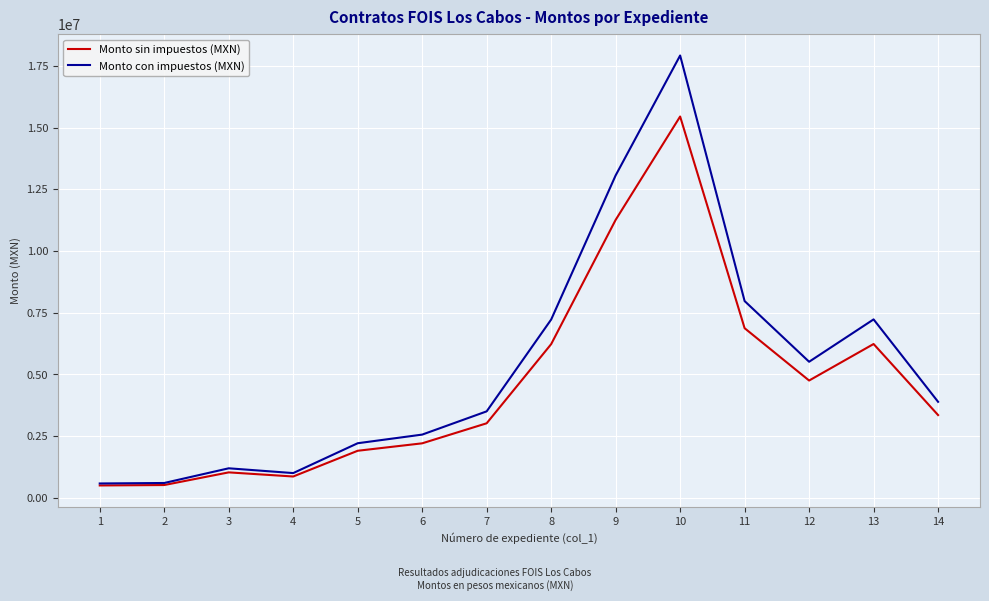

The value of Monto sin impuestos (MXN) at 6 is 3143520.5. True or false?

False